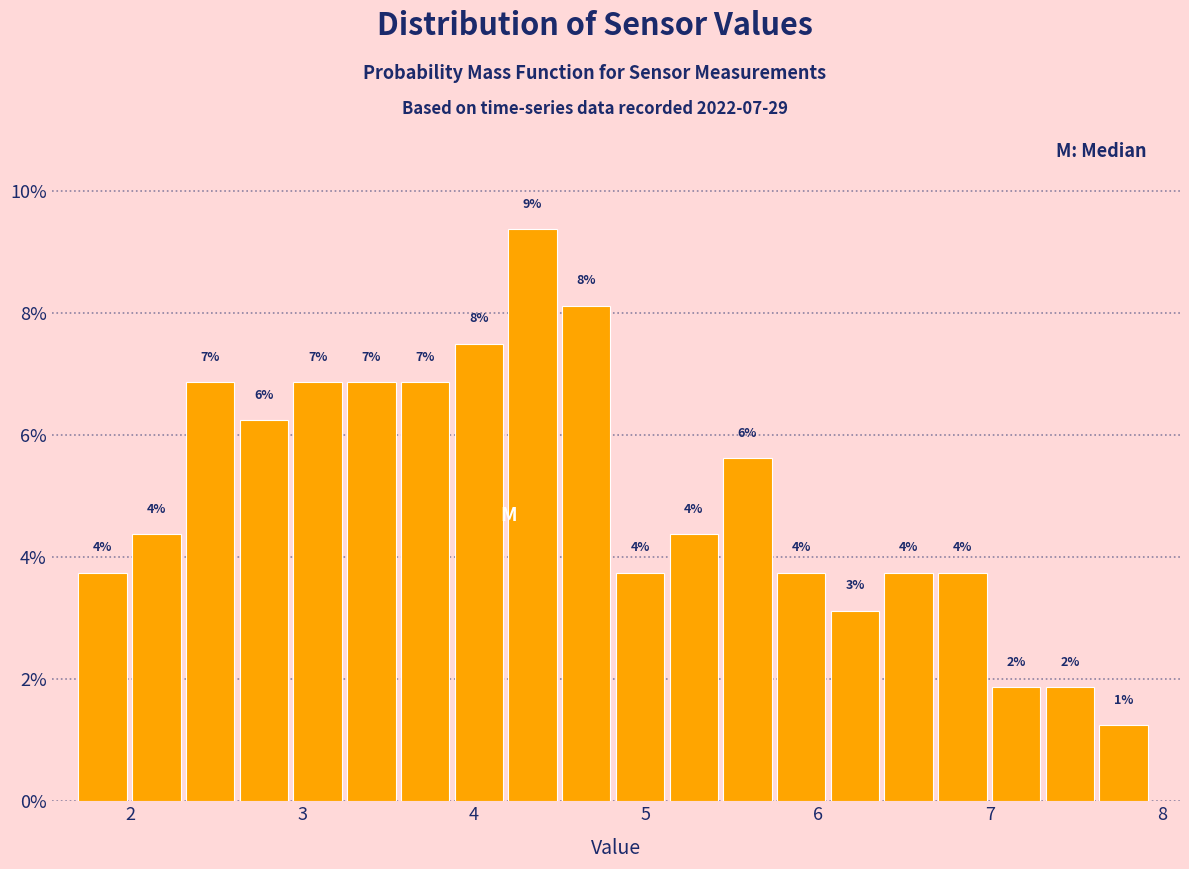

Around what value on the x-axis is the tallest bar? Give the approximate position of its centre, as read against the axis.

4.3